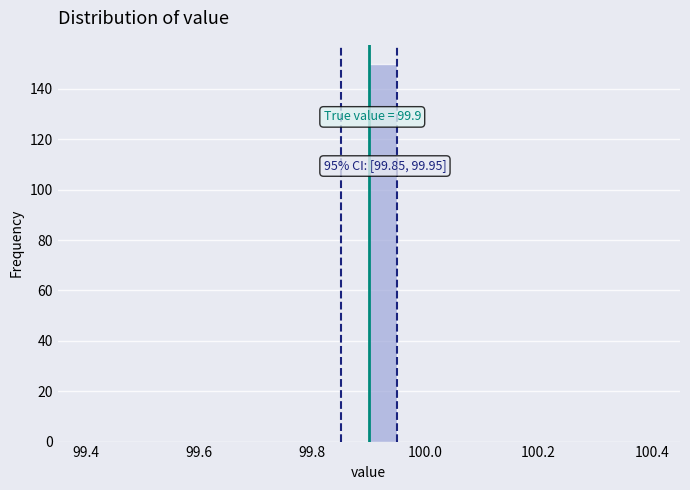

Around what value on the x-axis is the tallest bar? Give the approximate position of its centre, as read against the axis.

99.92